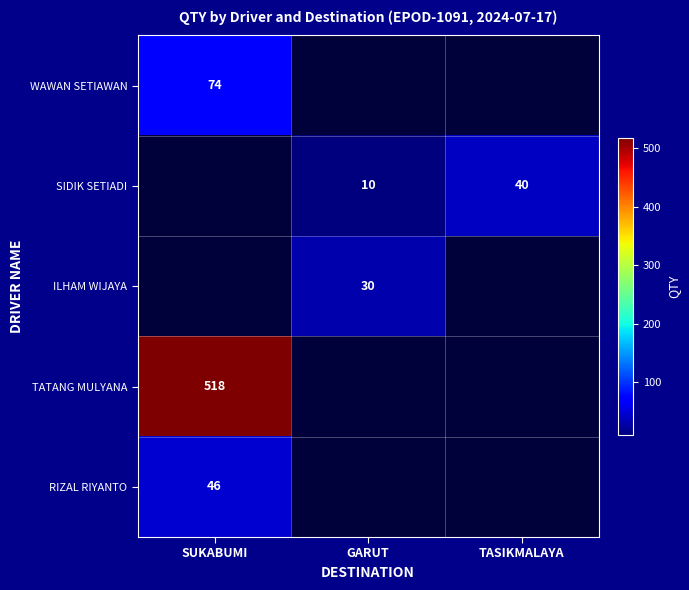

The SIDIK SETIADI series shows 18 at GARUT. True or false?

False